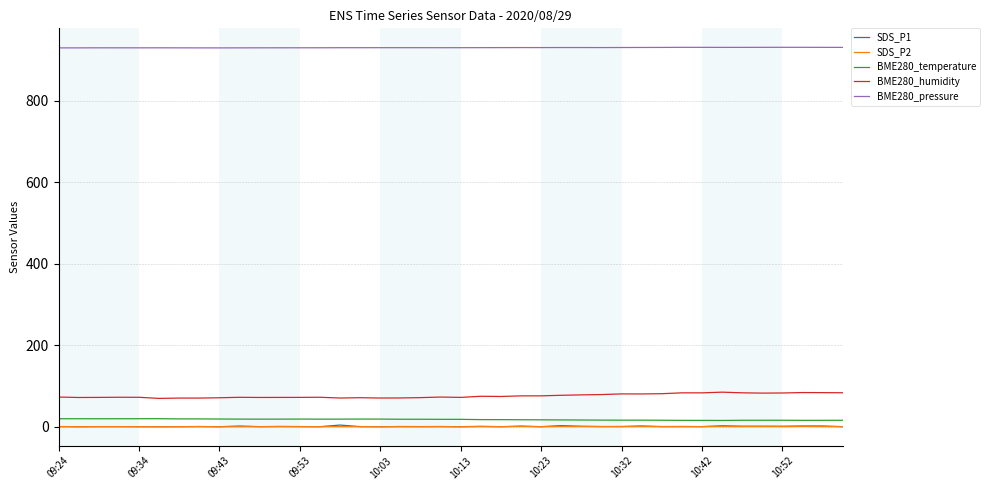

Which series has the largest total across all categories?

BME280_pressure